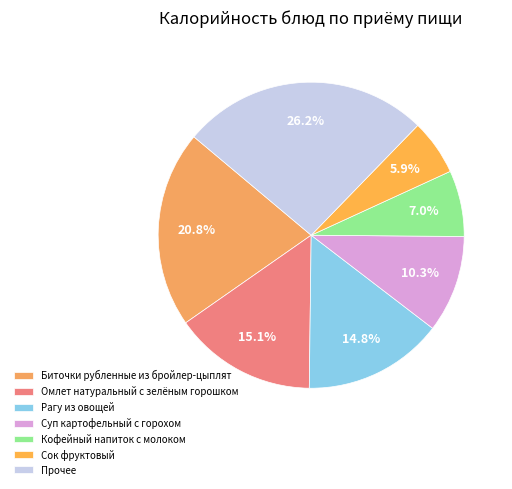

Which category has the biggest portion of the pie?

Прочее